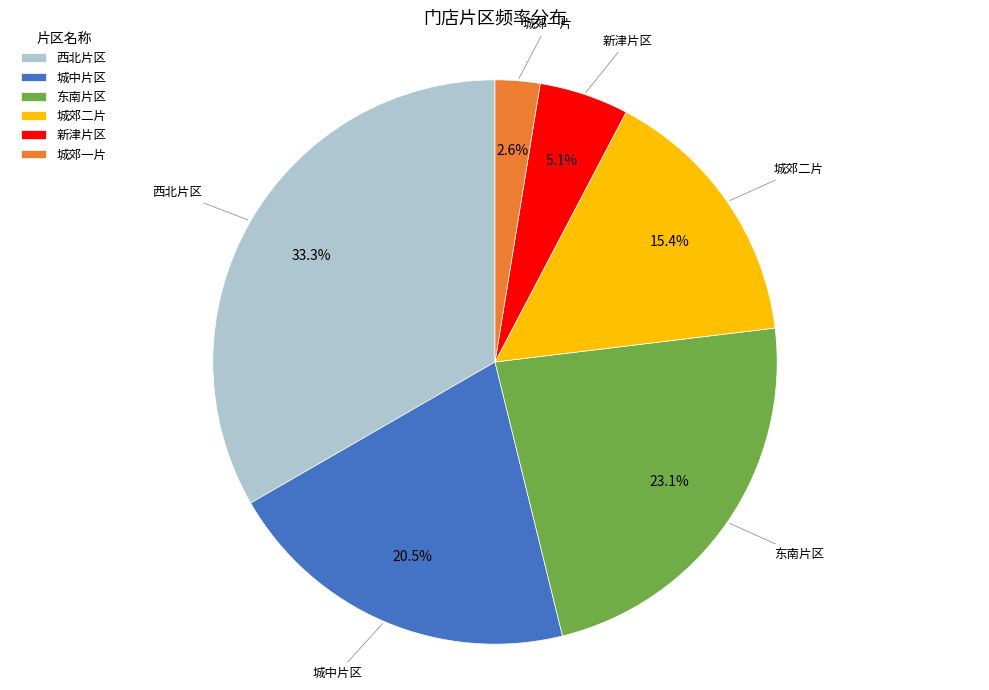

Does any single category account for the majority?

No